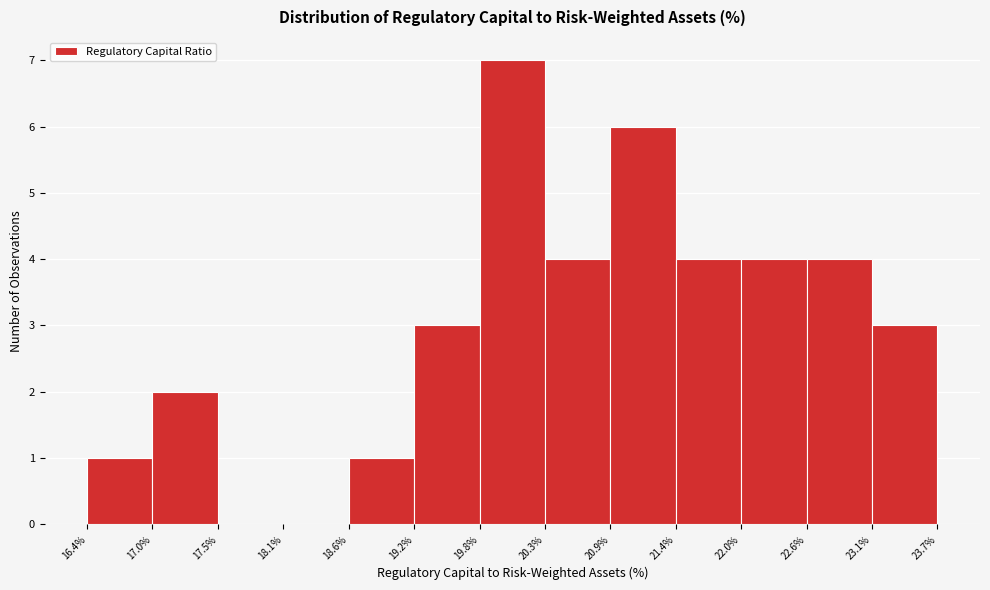

Over which range of the x-axis is the bar tallest?

19.8% to 20.3%